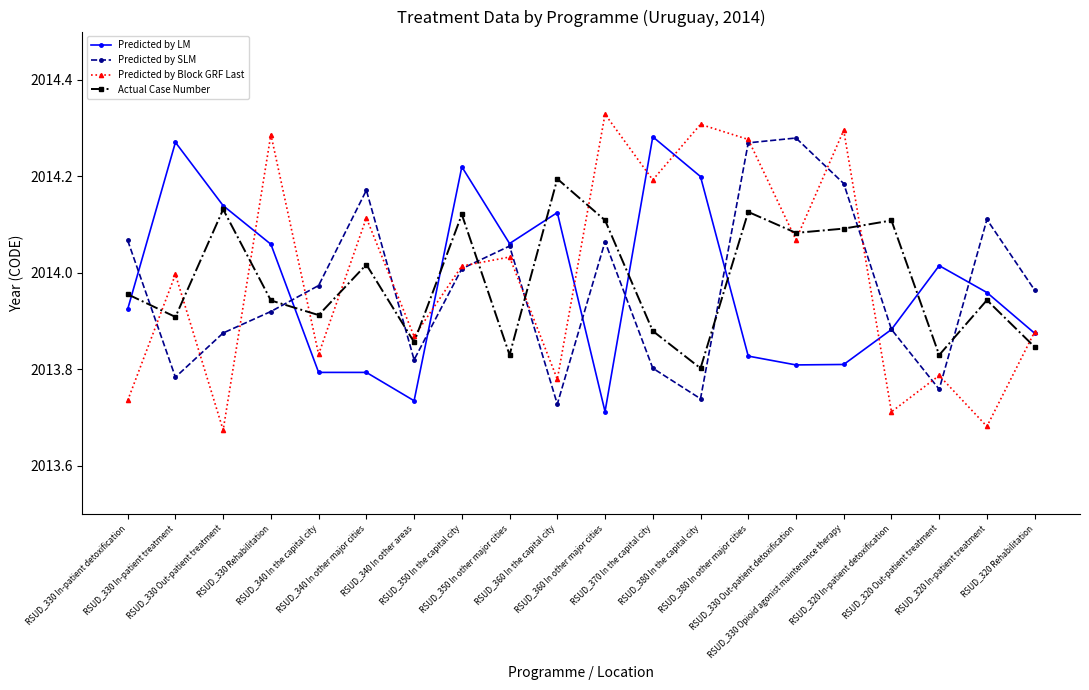

Is it true that Predicted by Block GRF Last equals 2013.8 at RSUD_360 In the capital city?

True